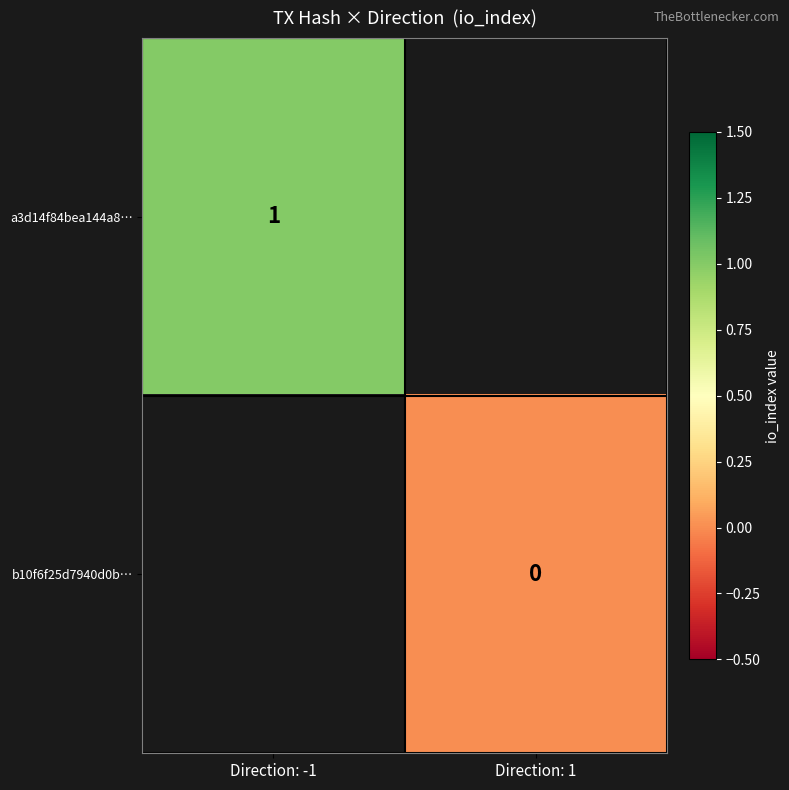

The value of a3d14f84bea144a8… at Direction: -1 is 1. True or false?

True